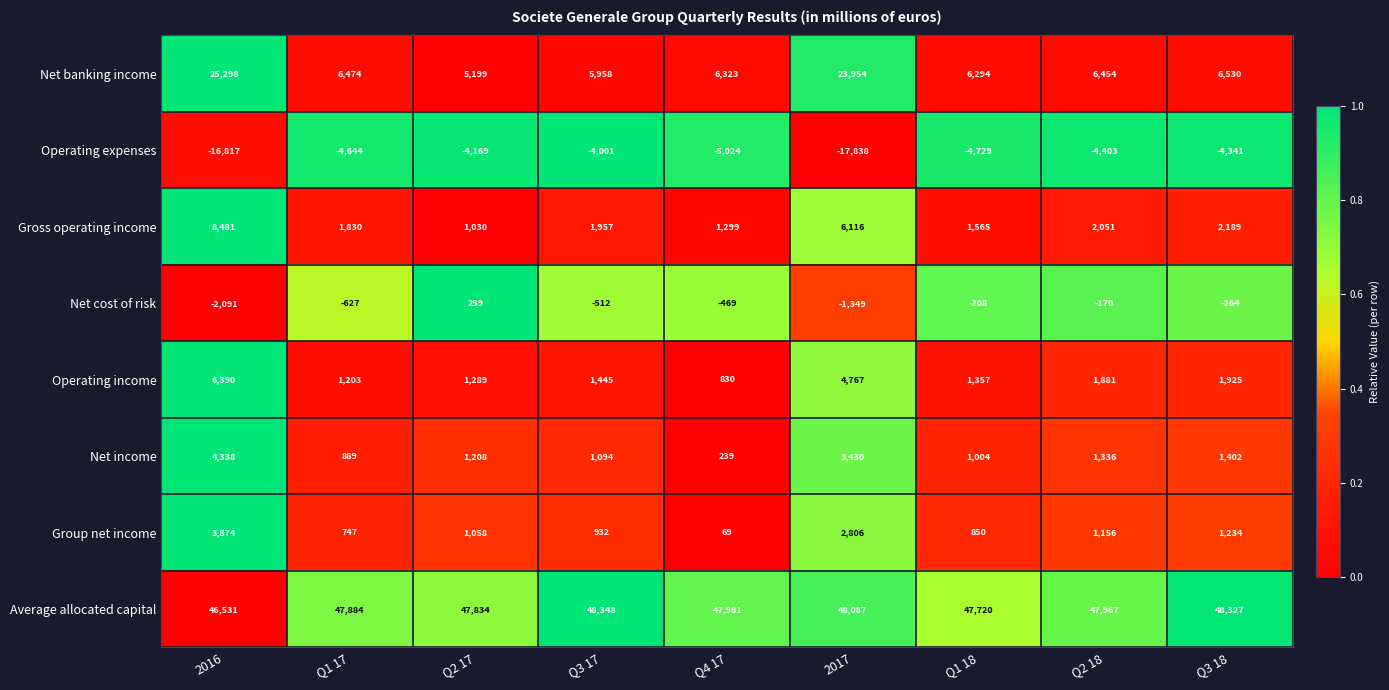

What is the difference between the maximum and second lowest values in the Average allocated capital series?

628